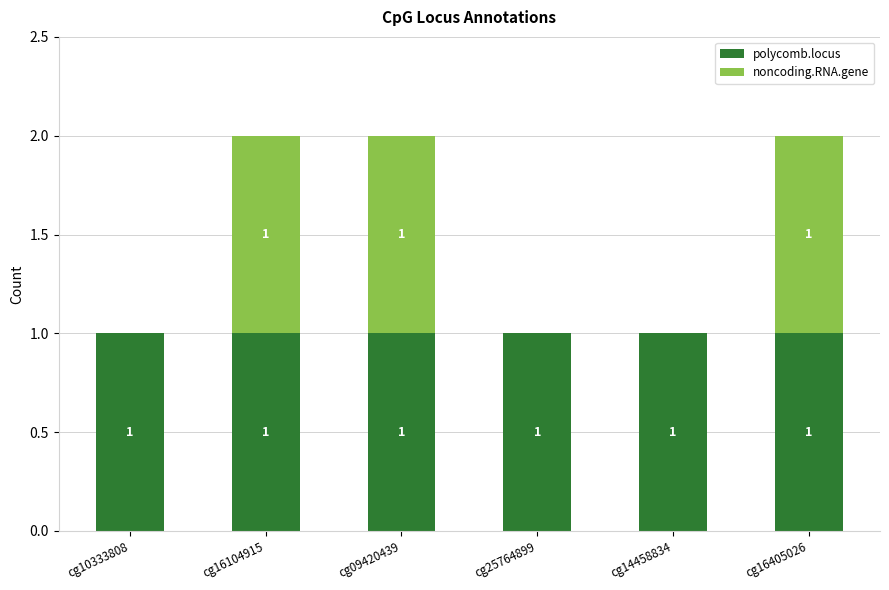

True or false: polycomb.locus has a value of 0 at cg09420439.

False